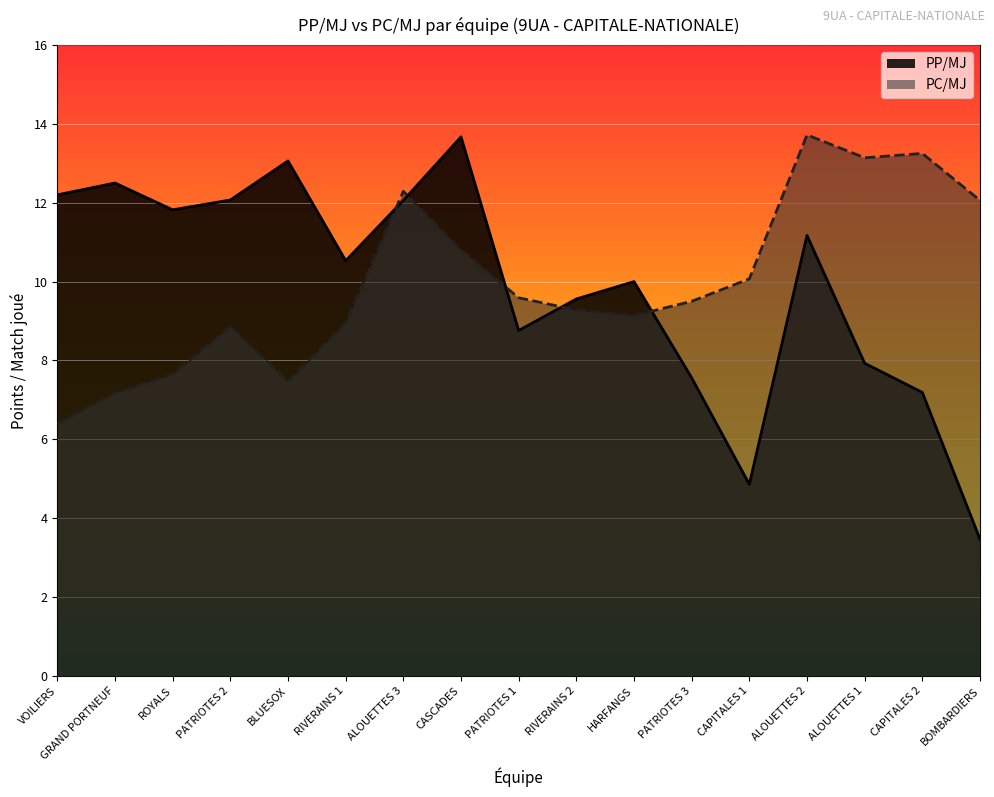

What position from the left is BOMBARDIERS?

17